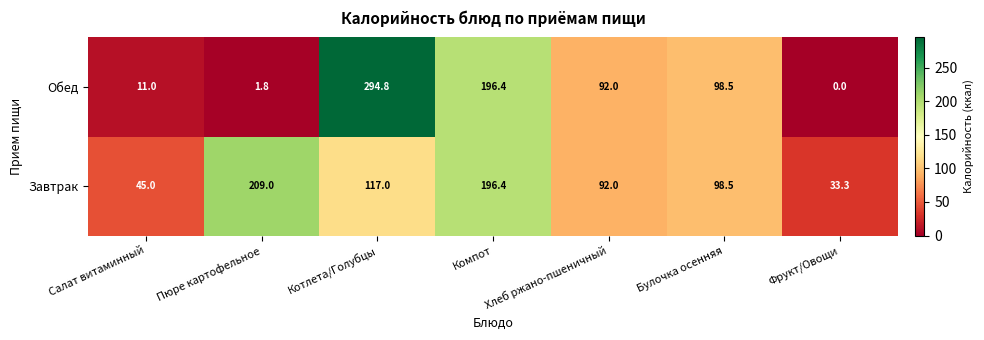

How many series are shown in this chart?

2